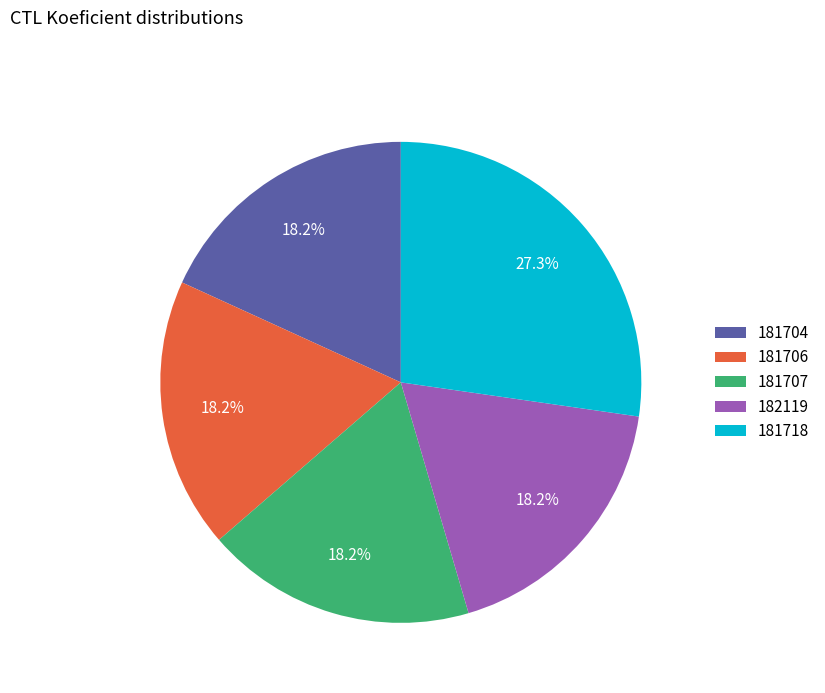

Which category has the biggest portion of the pie?

181718